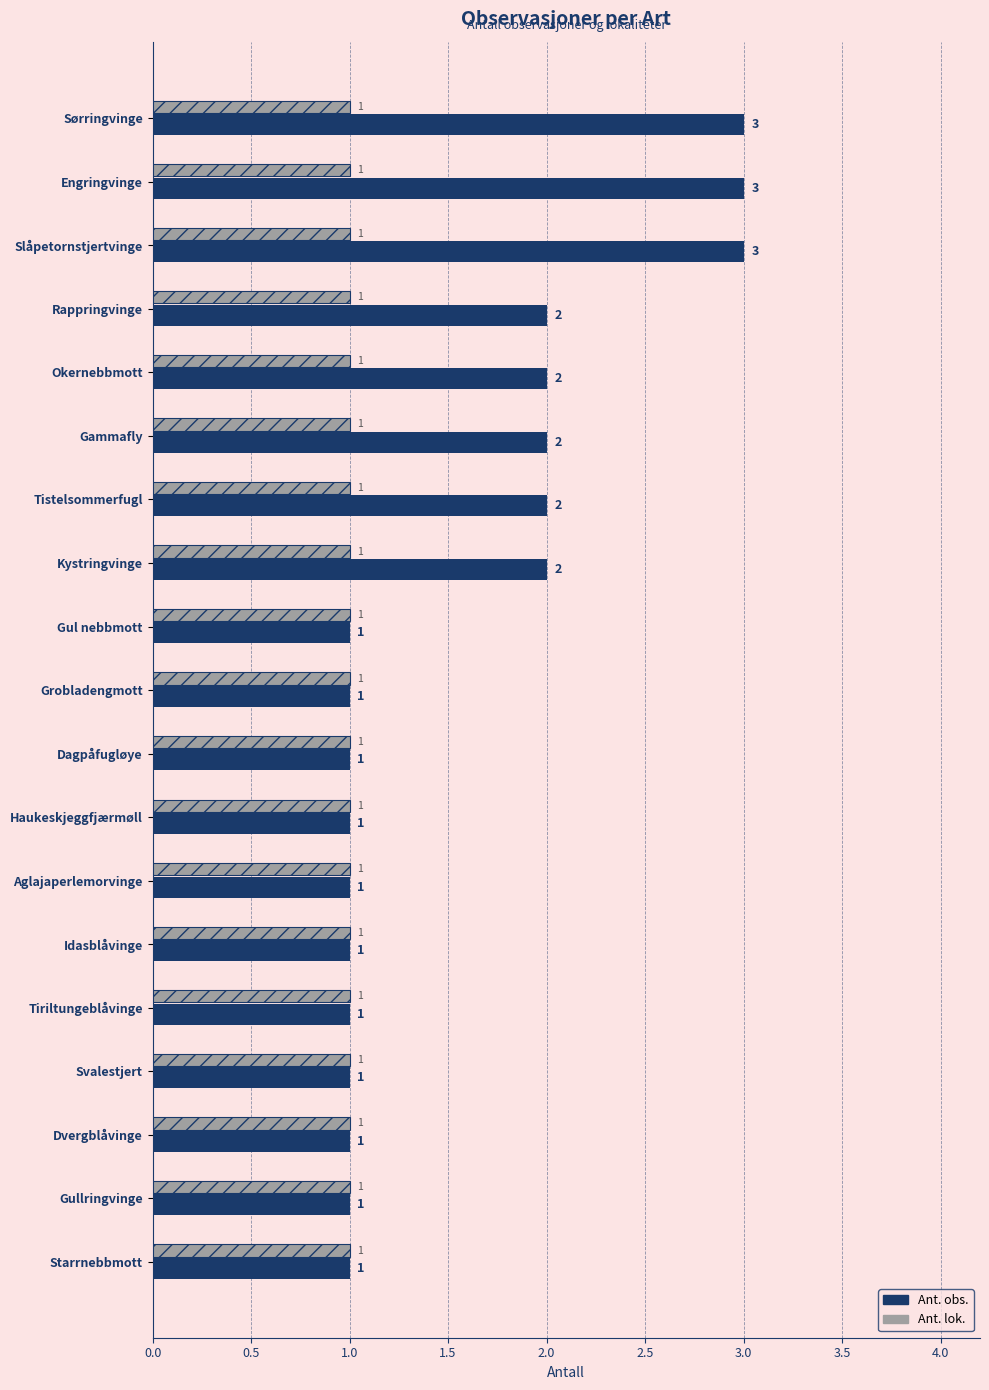

Which series has the widest spread of values?

Ant. obs.